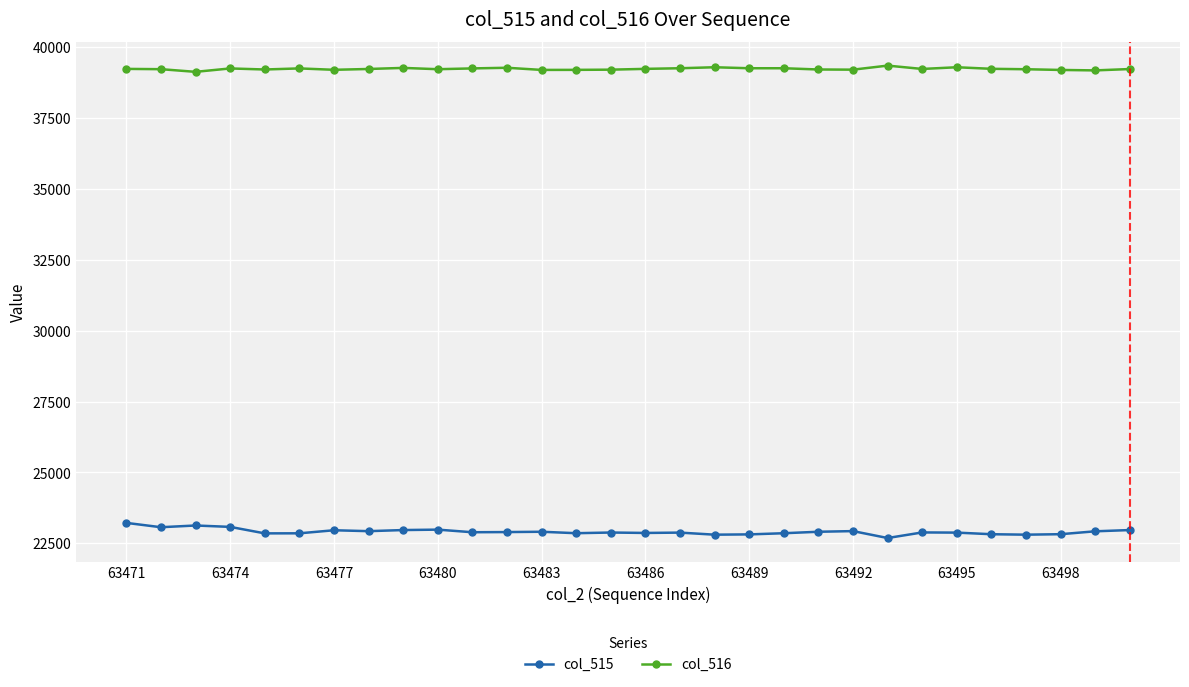

True or false: col_515 and col_516 cross at least once.

False